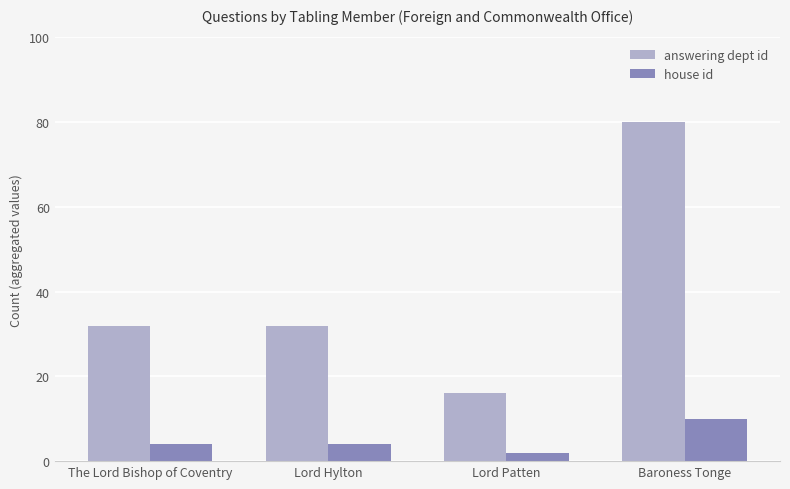

Which series has the widest spread of values?

answering dept id